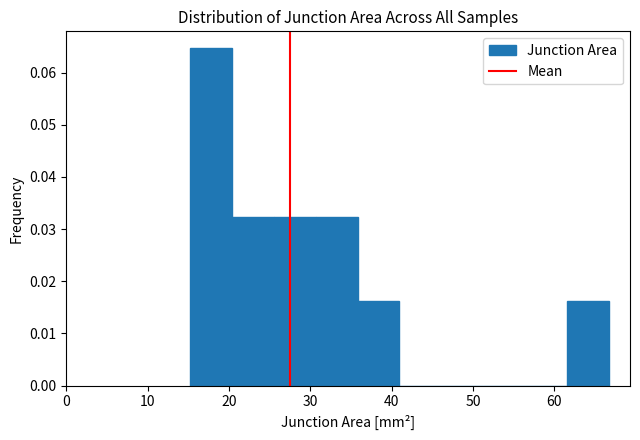

Which range on the x-axis has the tallest bar?

15 to 20